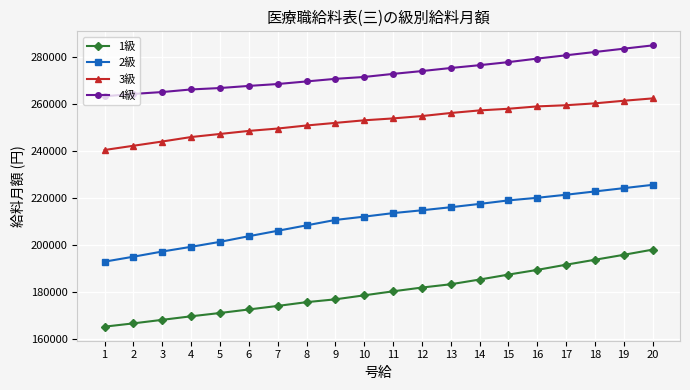

True or false: 1級 has a value of 247937 at 2.

False